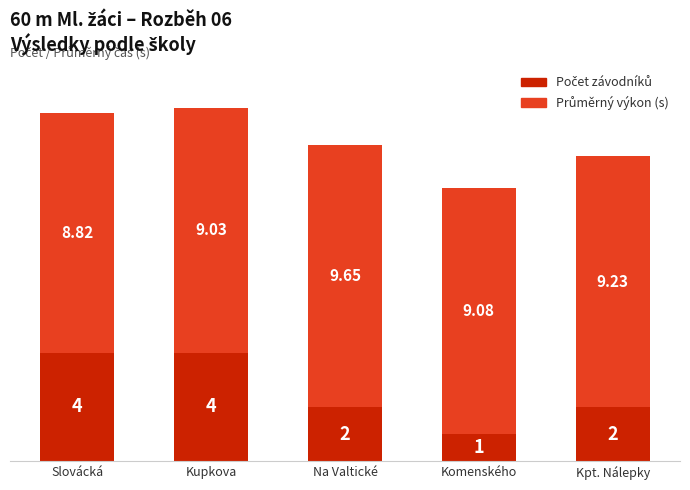

At which category is the sum across all series the highest?

Kupkova